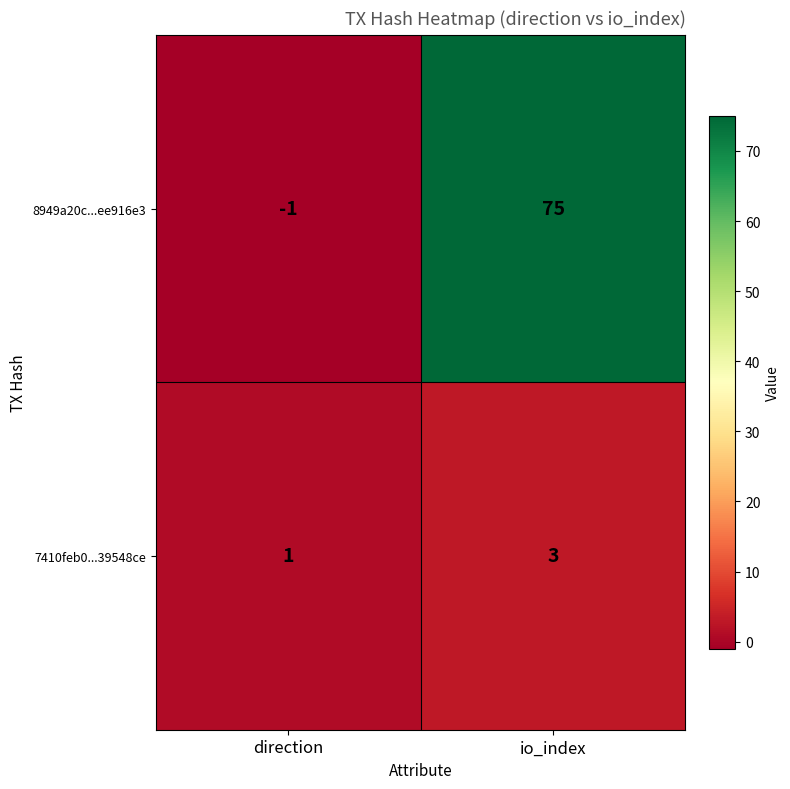

The value of 7410feb0...39548ce at direction is 1. True or false?

True